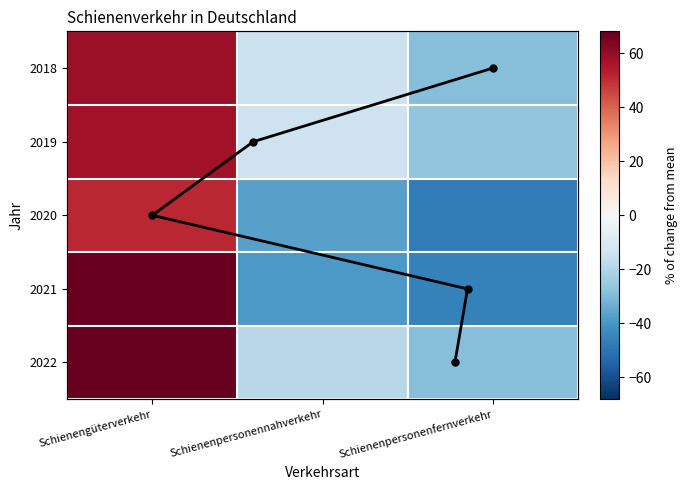

Reading left to right, what are all the values shown in this chart?

2018: 58.1	-14.9	-28.9
2019: 57.1	-13.9	-26.9
2020: 51.1	-36.9	-47.9
2021: 67.1	-38.9	-45.9
2022: 68.1	-18.9	-28.9